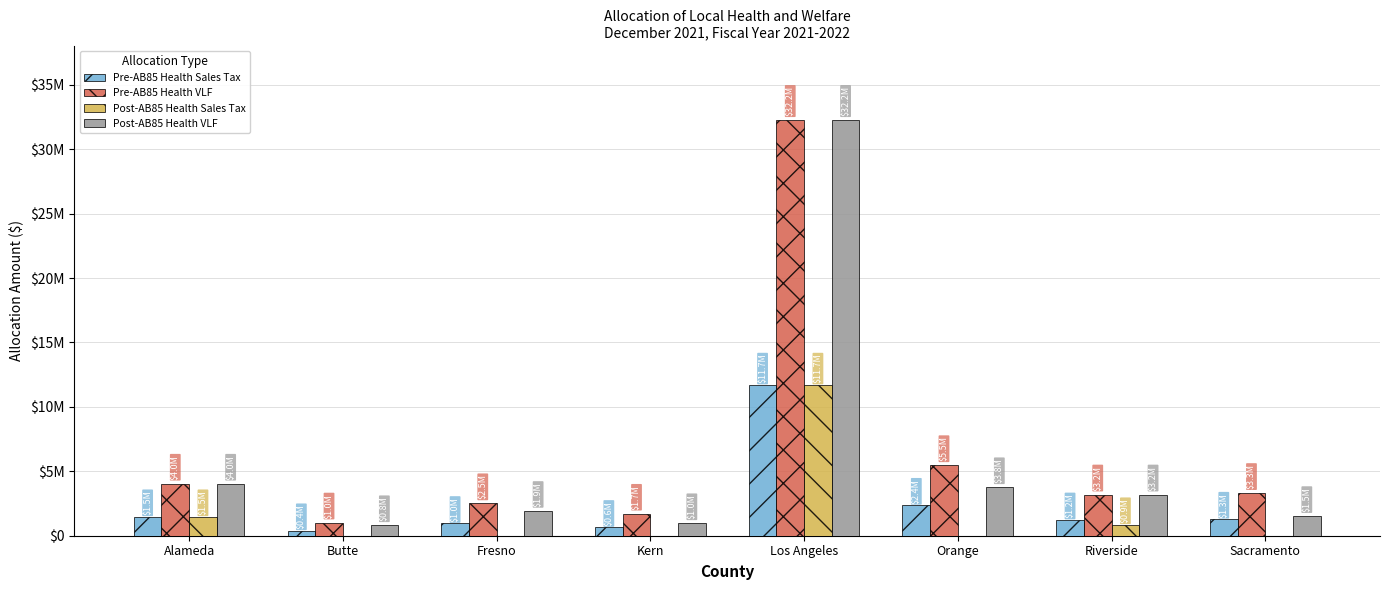

What position from the left is Butte?

2